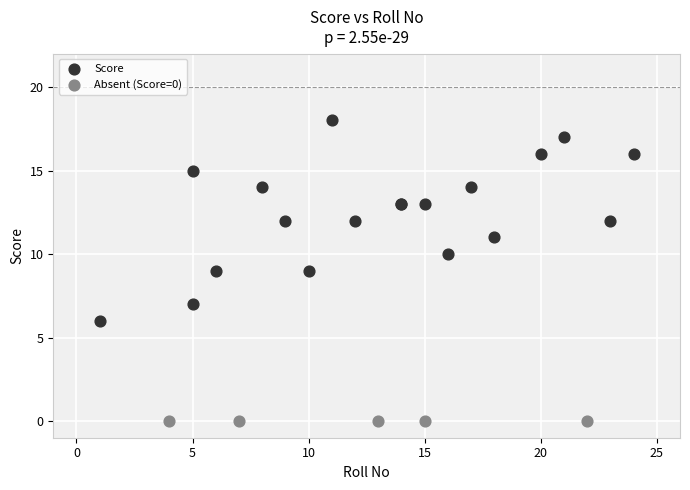

Which series contains the lowest Y value?

Absent (Score=0)